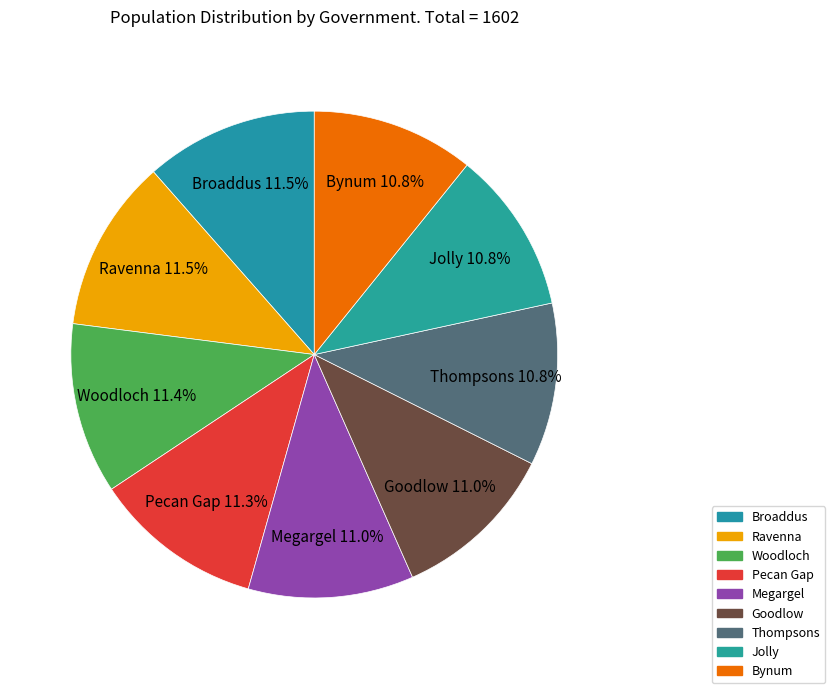

Which category has the smallest portion of the pie?

Thompsons